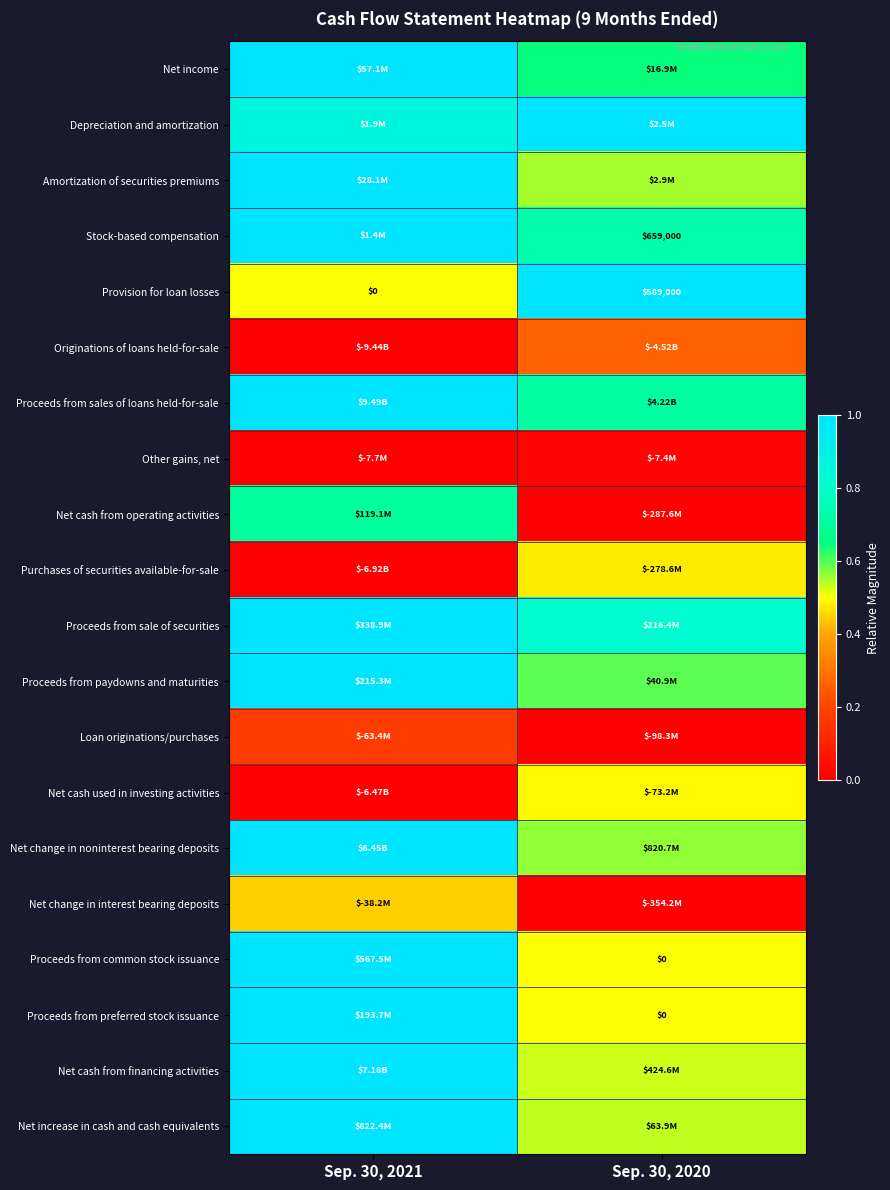

How many series are shown in this chart?

20